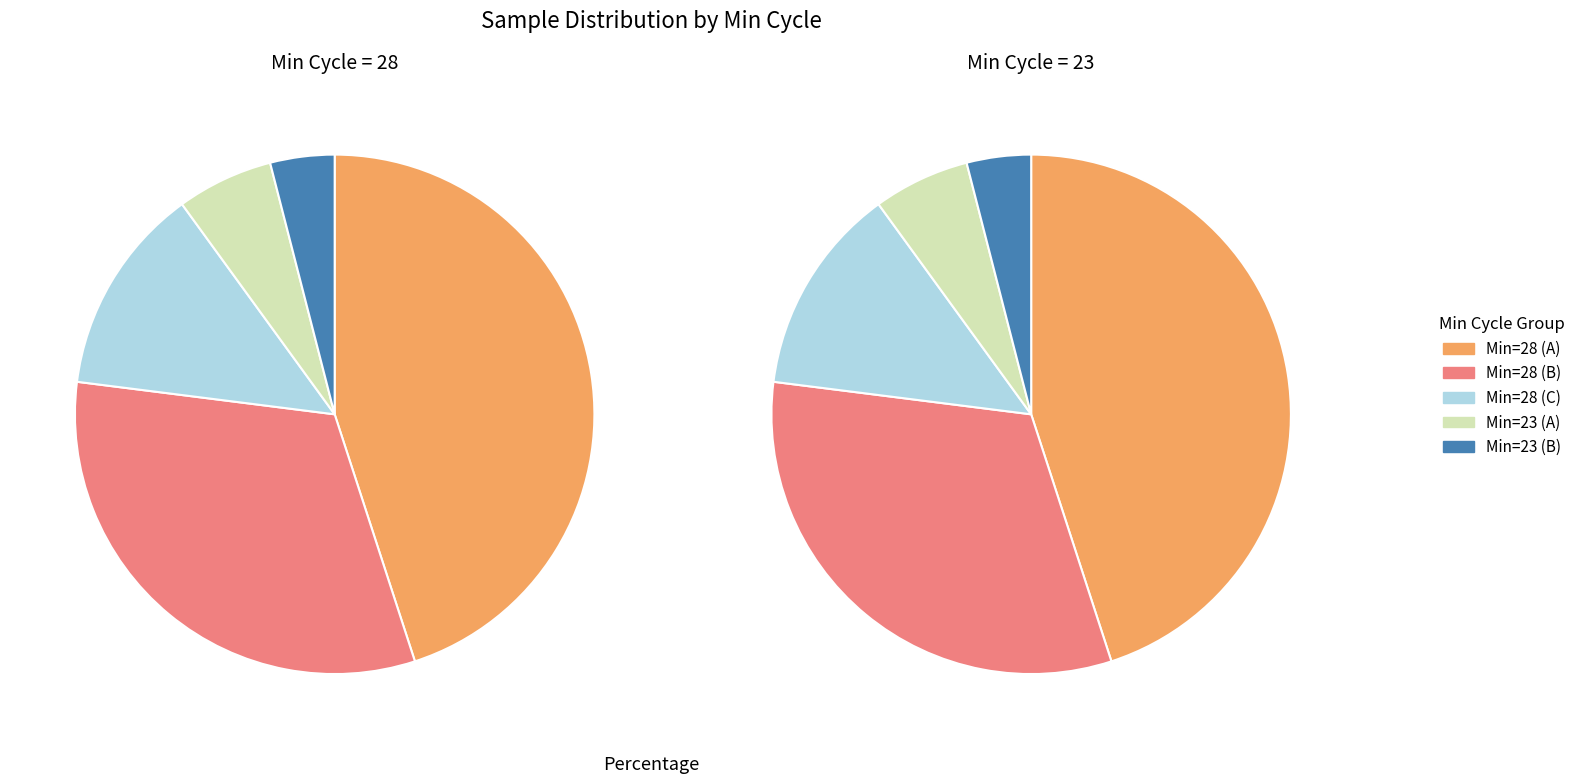

Approximately how many times larger is the value at 28 compared to 28?

1.0